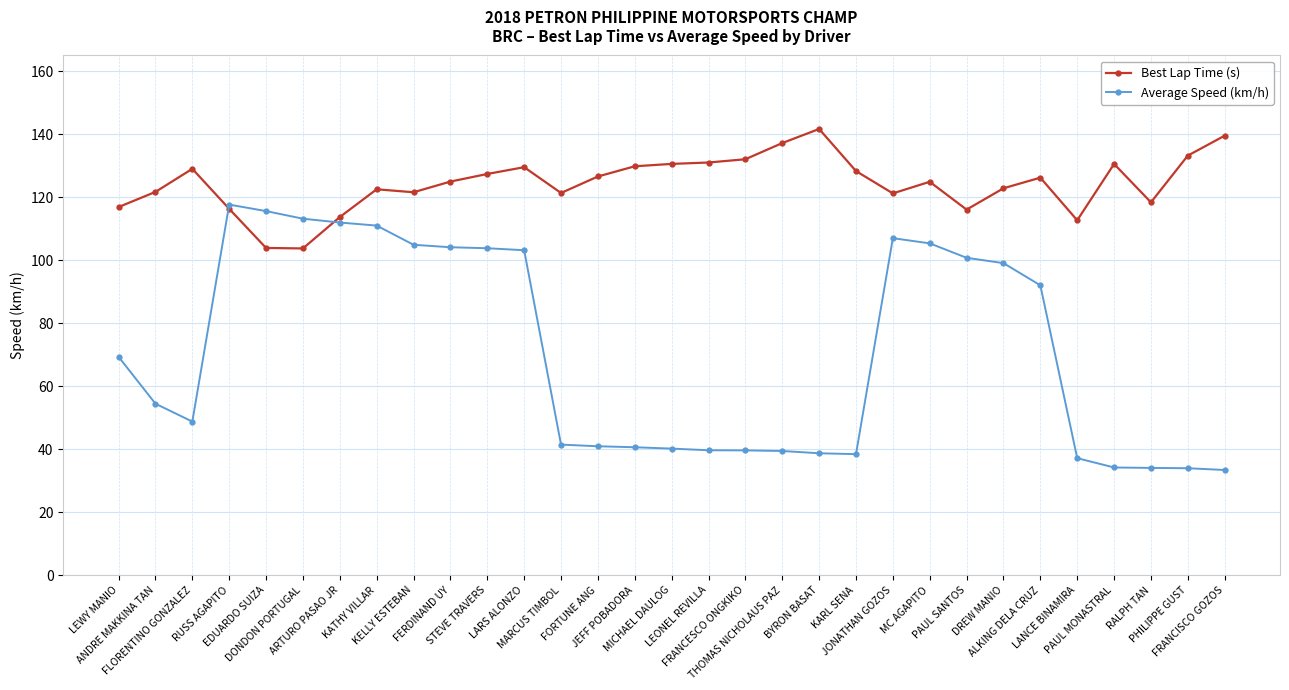

List the series in order of their overall mean, highest first.

Best Lap Time (s), Average Speed (km/h)